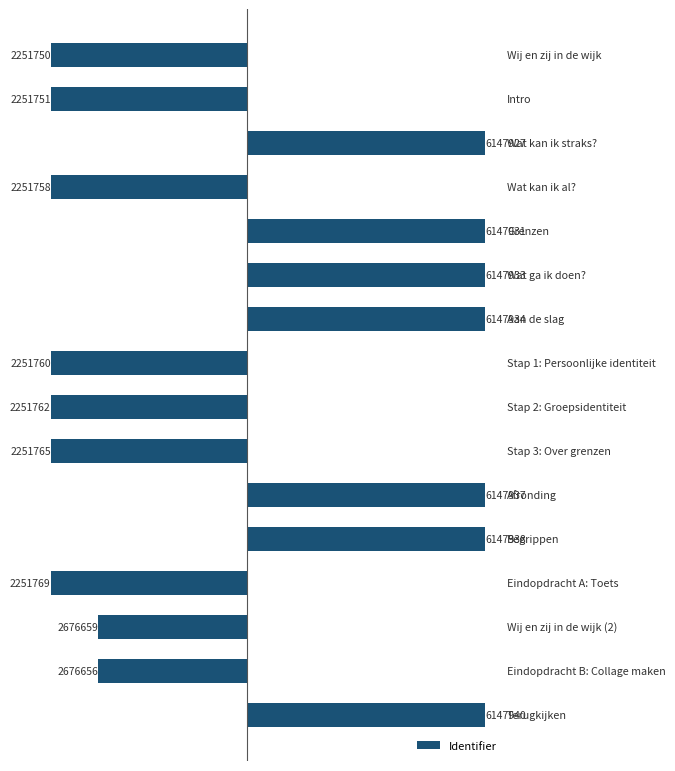

Does the chart contain any negative values?

Yes